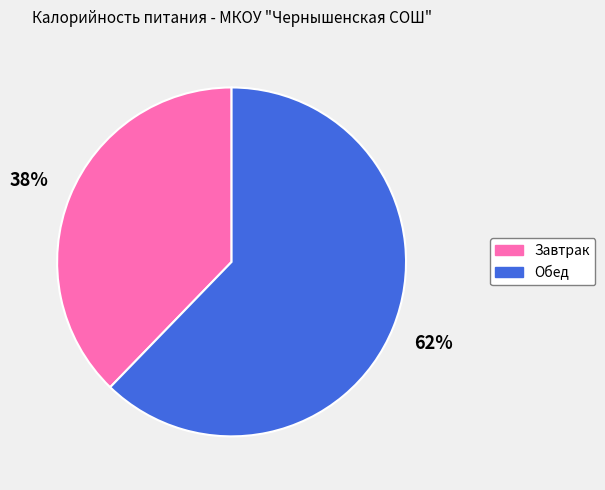

Rank the categories by value from lowest to highest.

Завтрак, Обед